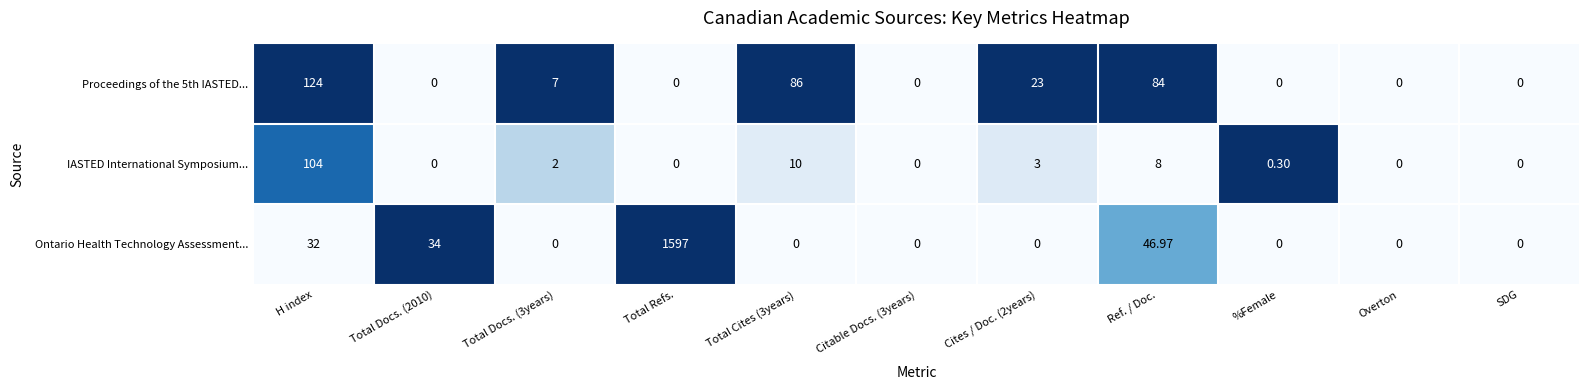

Which series has the widest spread of values?

Ontario Health Technology Assessment...